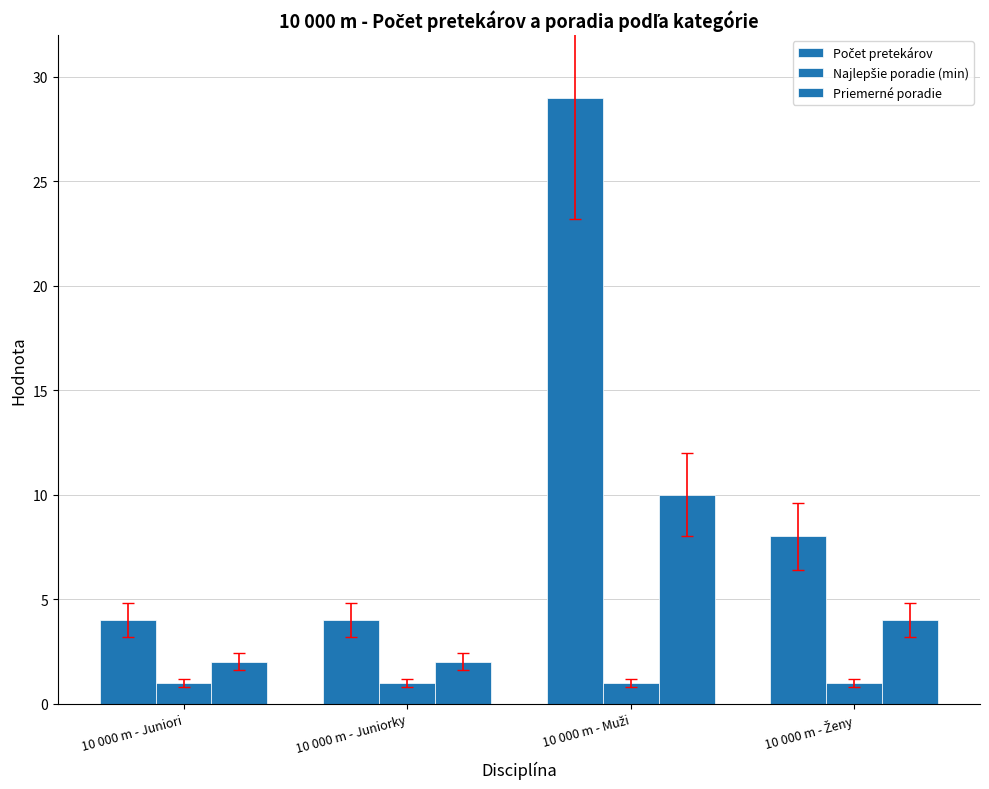

List the series in order of their overall mean, highest first.

Počet pretekárov, Priemerné poradie, Najlepšie poradie (min)